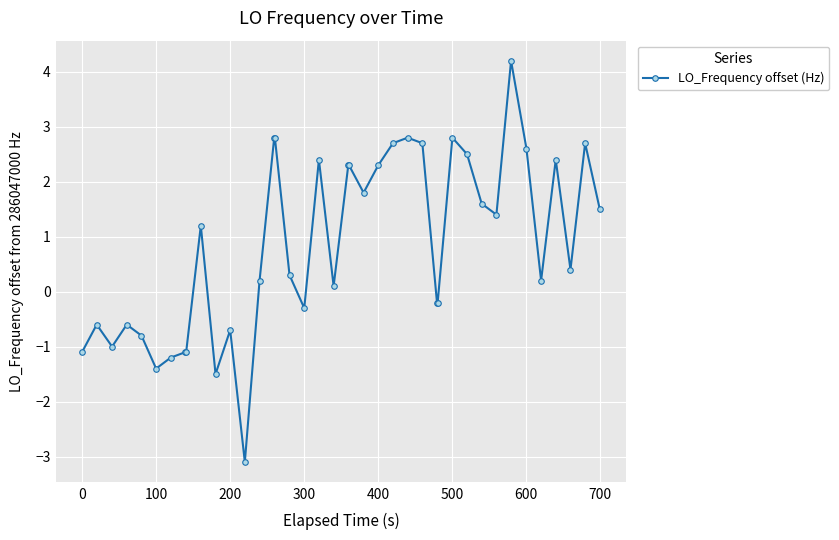

What is the average value?

0.9